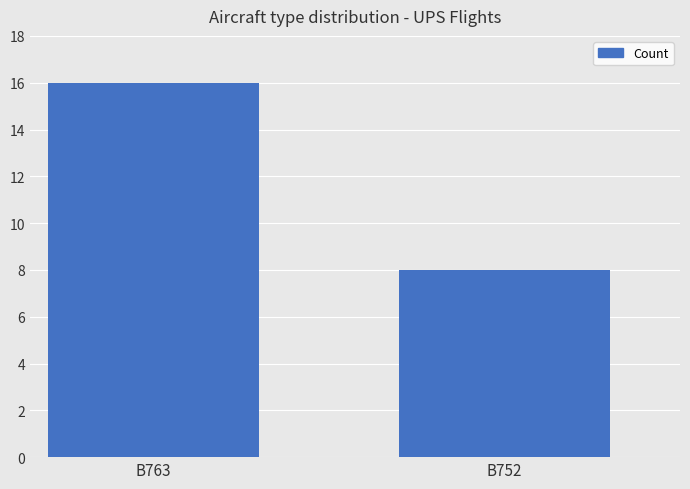

What is the difference between the values at B763 and B752?

8